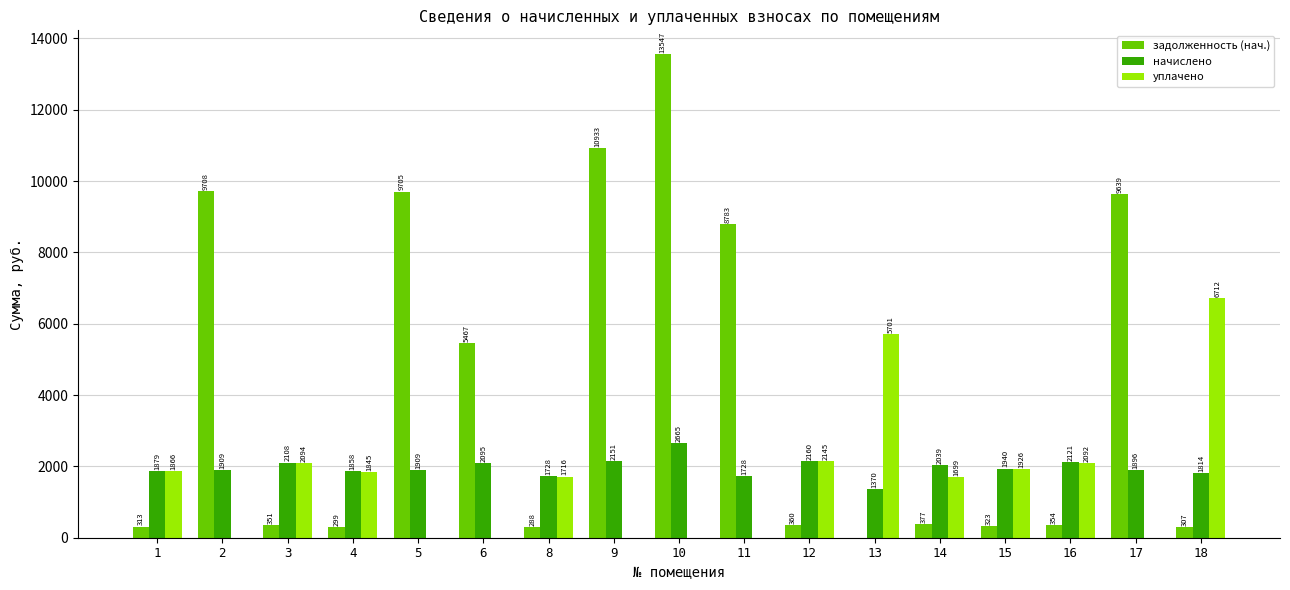

How many groups of bars are there?

17